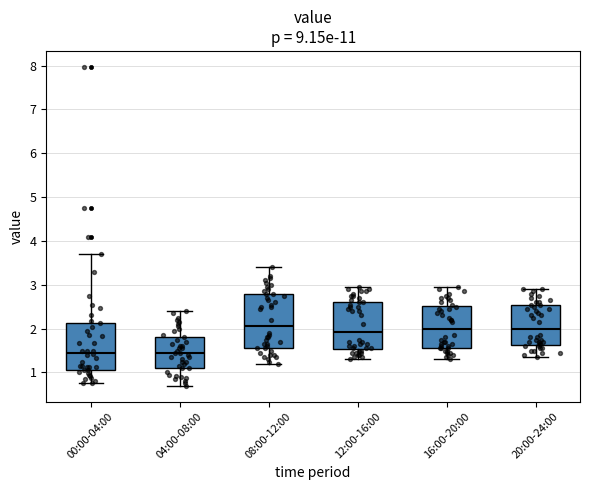

Where does the median line of the box for 20:00-24:00 sit on the y-axis? The values are not printed on the chart, so give them approximately, as read against the axis.

2.0